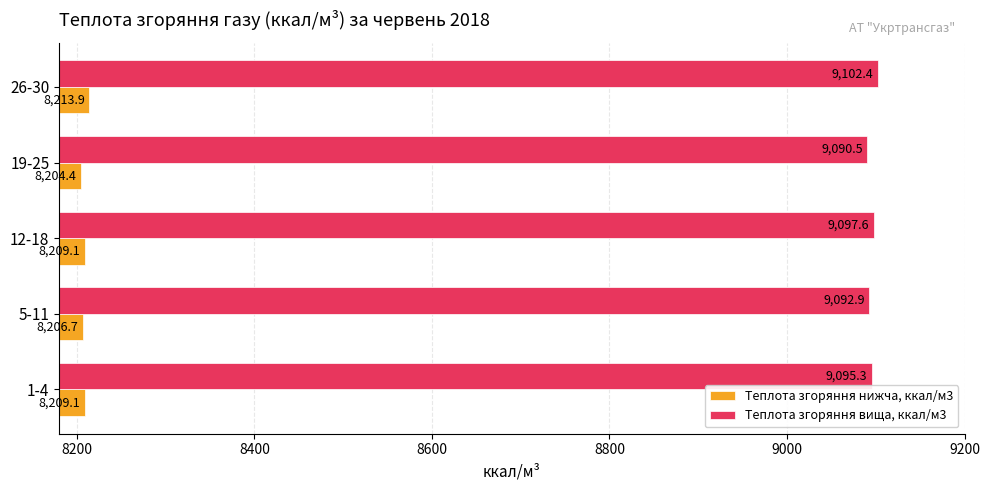

How many values in the Теплота згоряння вища, ккал/м3 series exceed 9095?

3